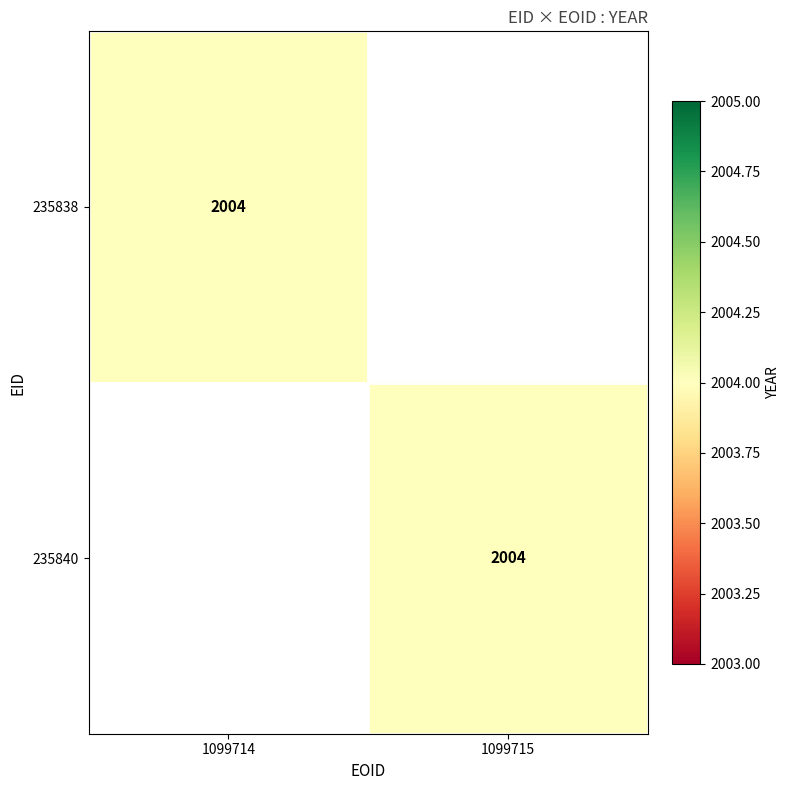

What is the total value across all series at 1099714?

2004